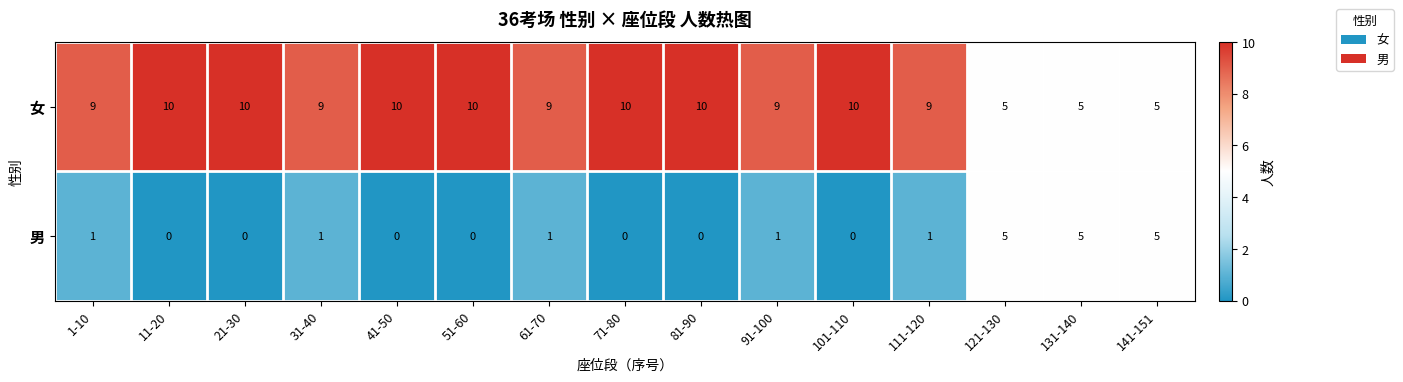

What is the total value across all series at 61-70?

10